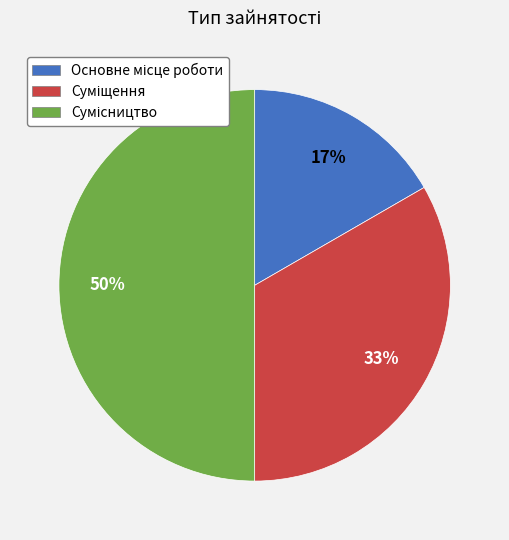

To the nearest percent, what is the average slice percentage?

33%